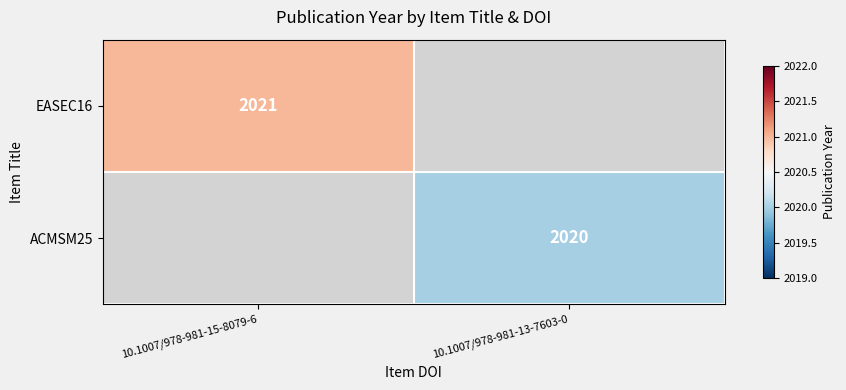

Is the value of ACMSM25 at 10.1007/978-981-13-7603-0 greater than the value of EASEC16 at 10.1007/978-981-15-8079-6?

No